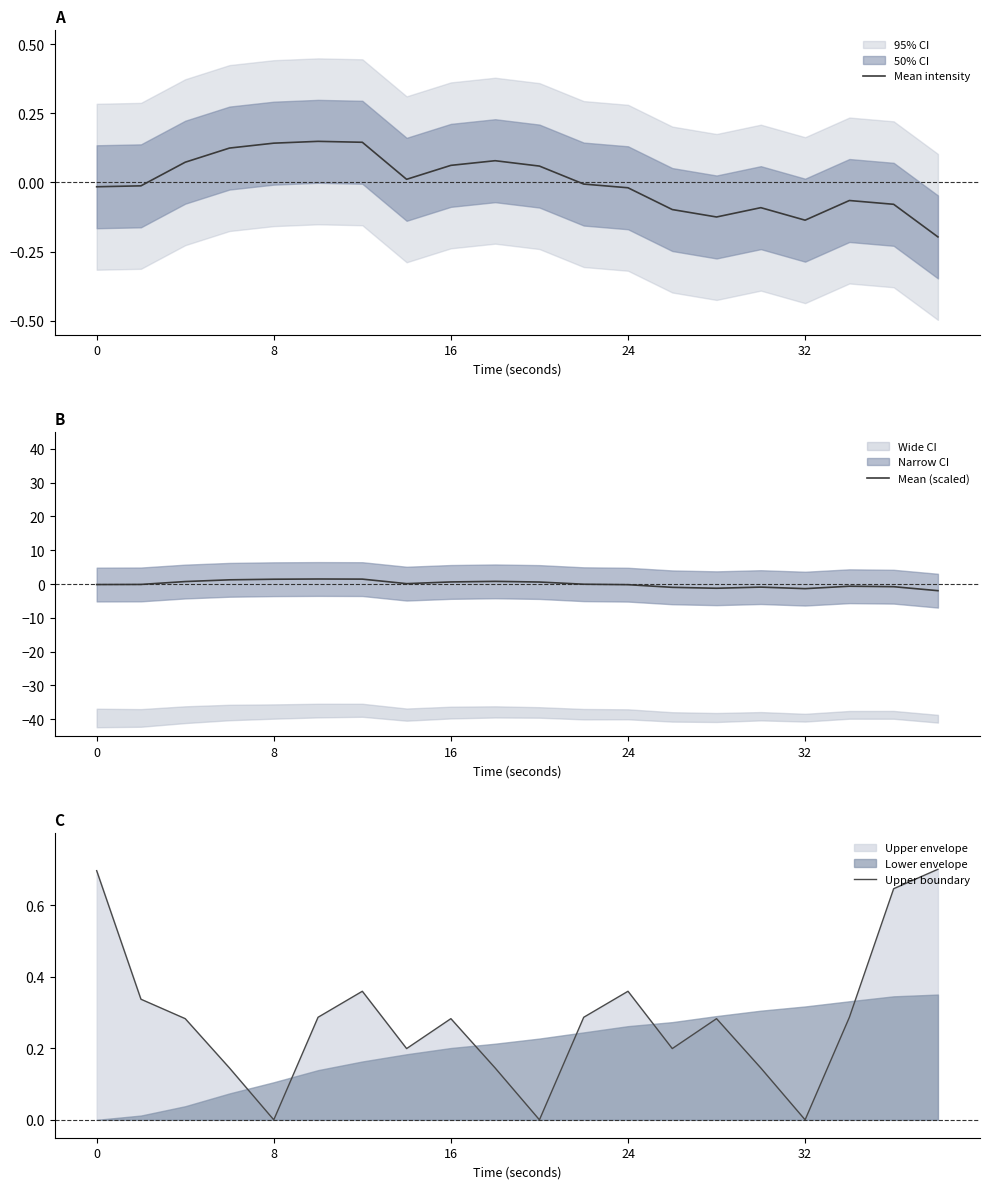

Which series ends up on top after the final intersection of Mean intensity and Mean (scaled)?

Mean intensity